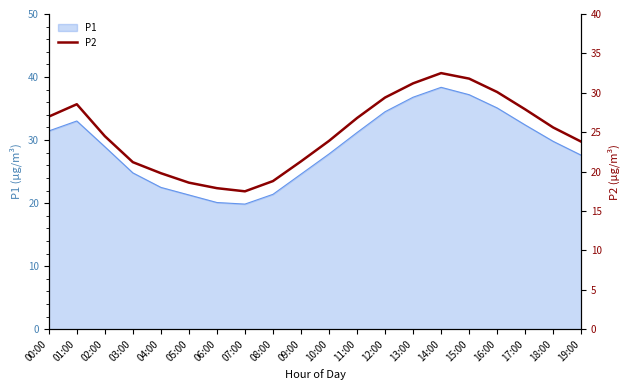

Which category has the lowest value across all series?

07:00